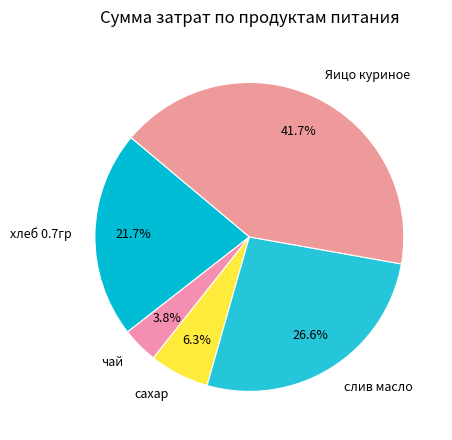

Combined, do Яицо куриное and чай account for over 50%?

No